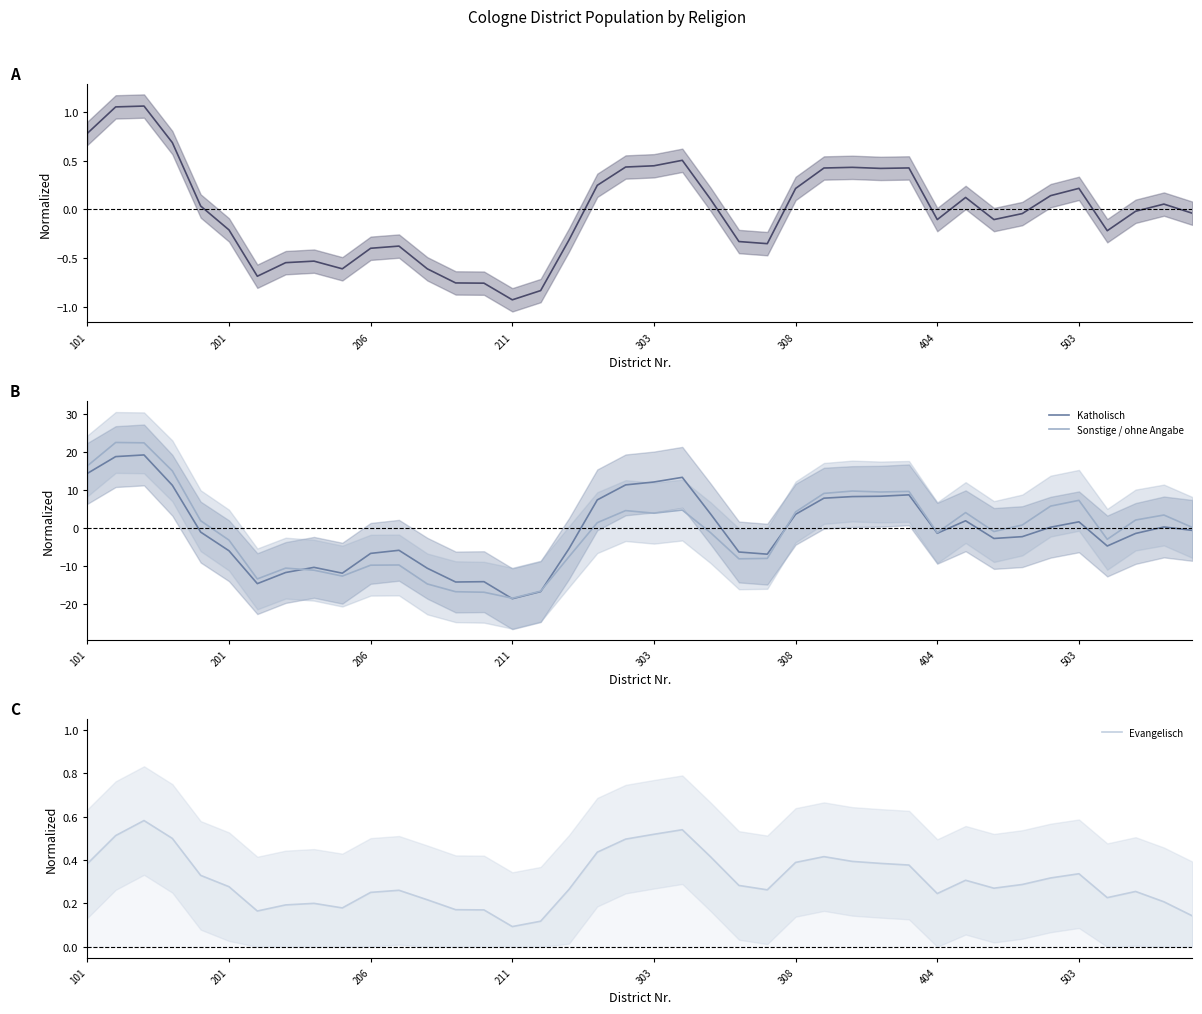

Is it true that Katholisch equals -9.7 at 206?

False